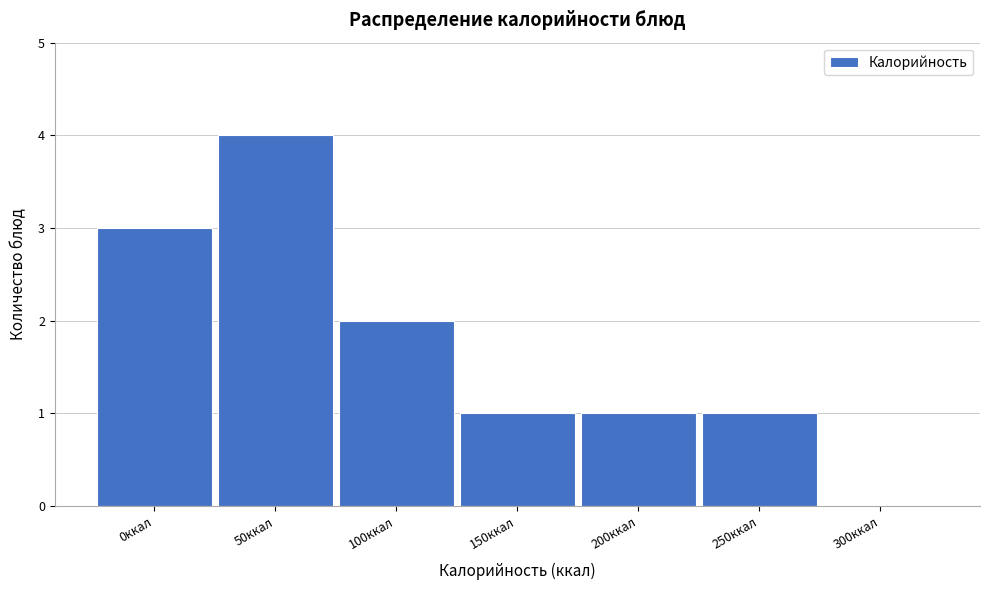

Reading right to left, list all the values displayed in this chart.

300ккал=0	250ккал=1	200ккал=1	150ккал=1	100ккал=2	50ккал=4	0ккал=3